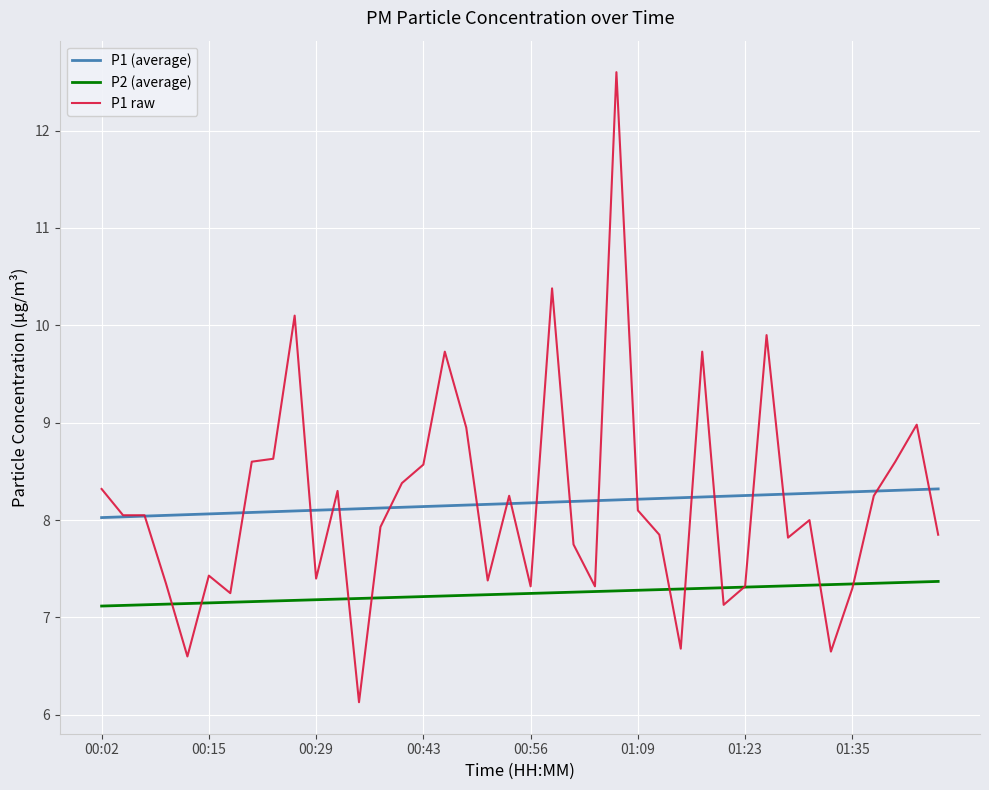

Rank the series by their maximum value, from highest to lowest.

P1 raw, P1 (average), P2 (average)